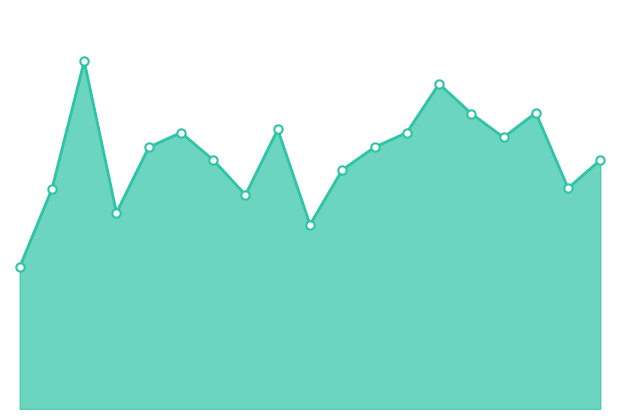

The value at 8 is 7.0. True or false?

True